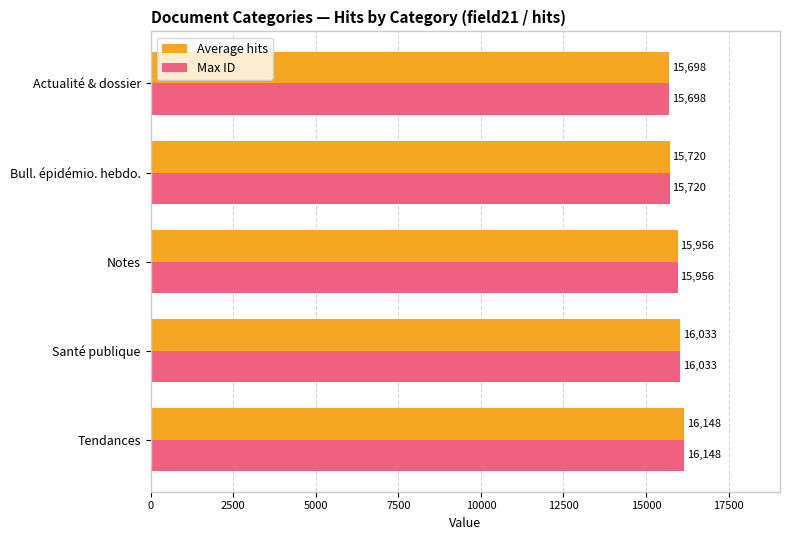

Is it true that Max ID equals 8071 at Actualité & dossier?

False